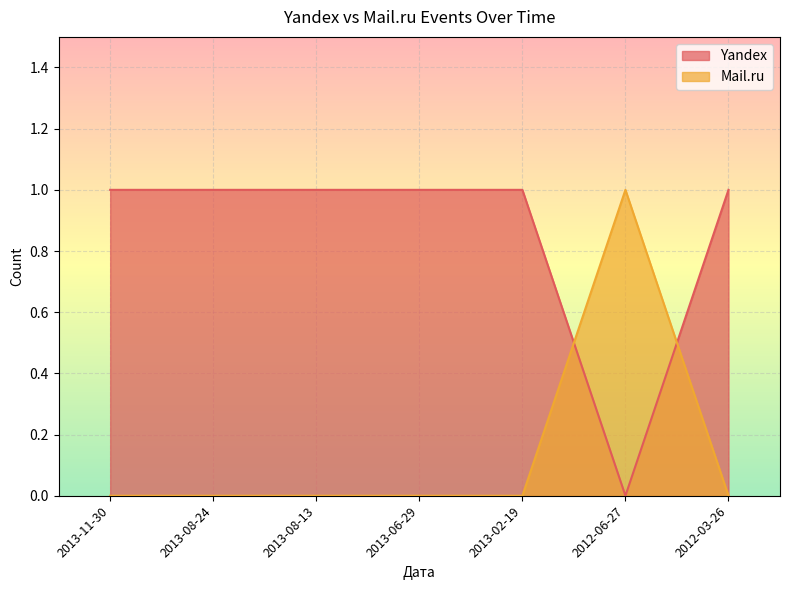

What is the average value of the Yandex series?

1